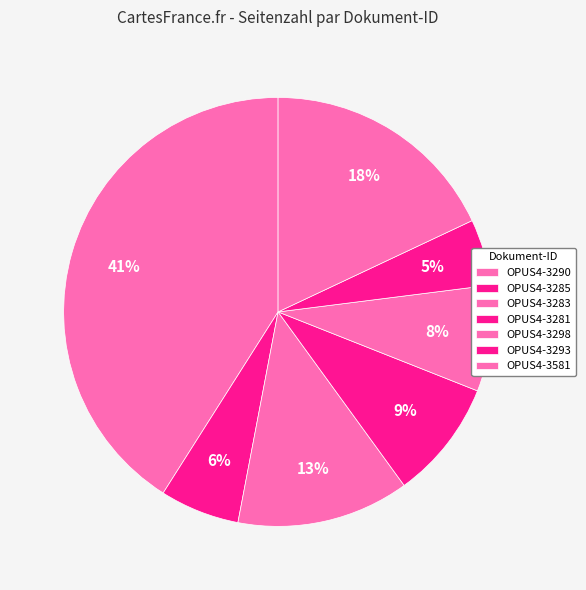

How many segments does this pie chart have?

7